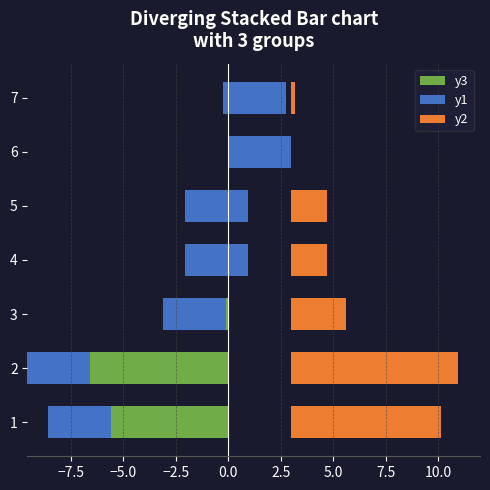

The y2 series shows 0.3 at 7. True or false?

False